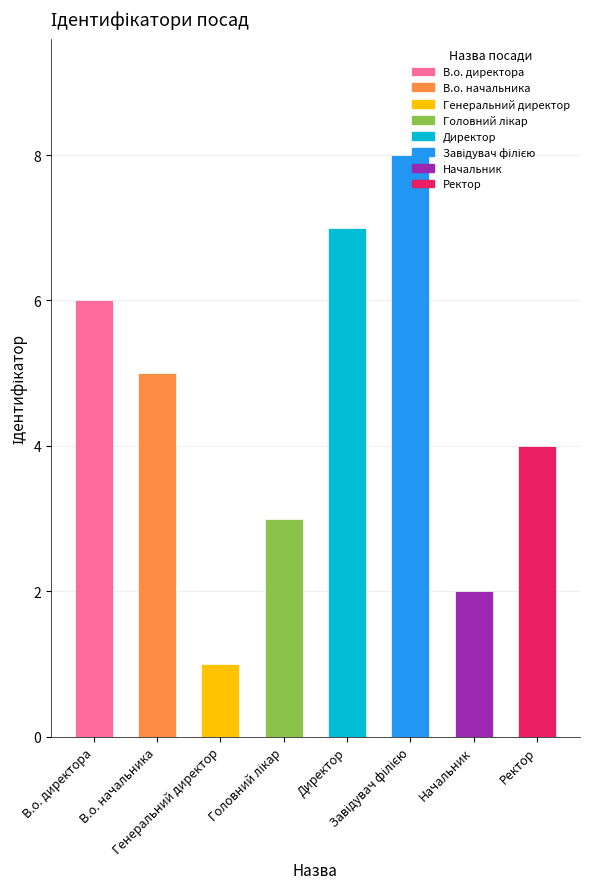

Which category has the lowest value across all series?

Генеральний директор